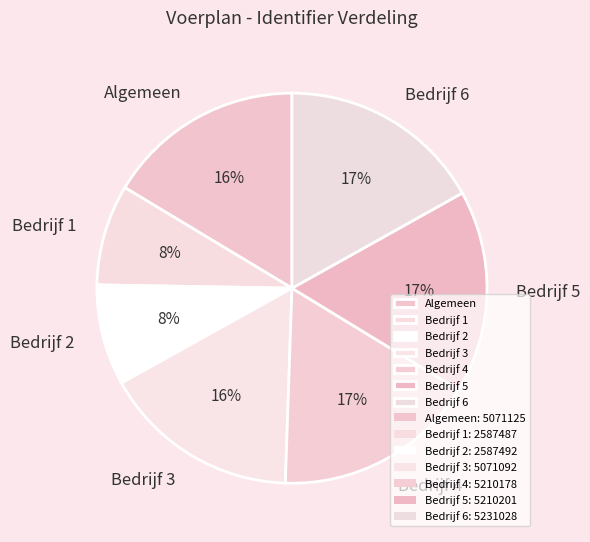

To the nearest percent, what is the difference between the largest and smallest slice percentages?

9%